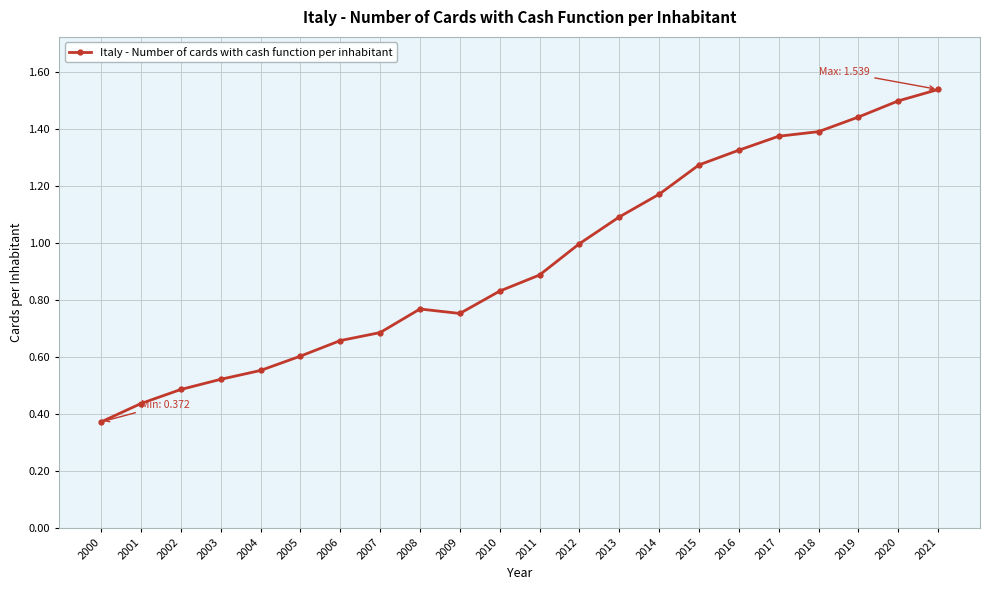

True or false: the data has more than 1 interior local peaks.

False